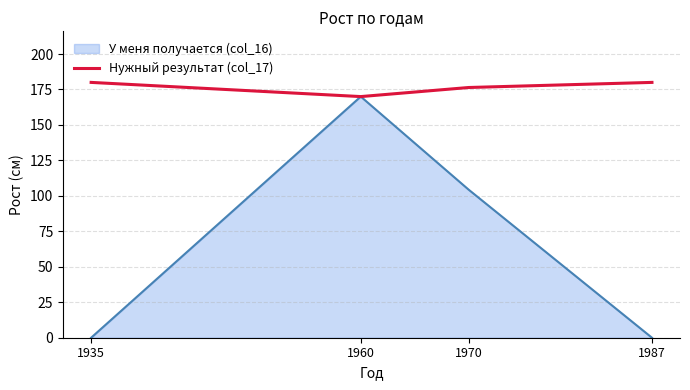

What is the highest value of the Нужный результат (col_17) series?

180.0